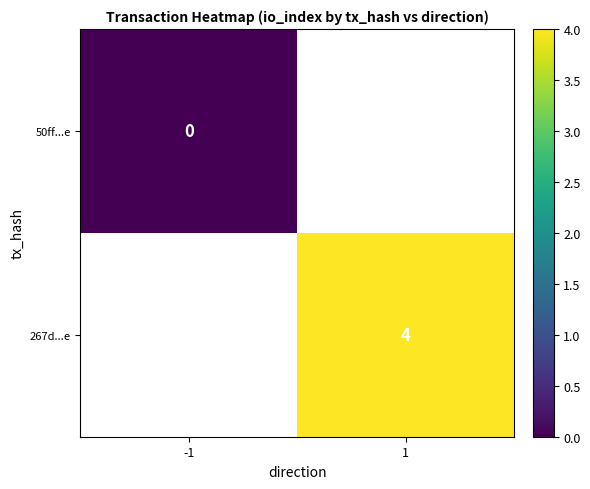

At which label is 50ff...e closest to 0?

-1